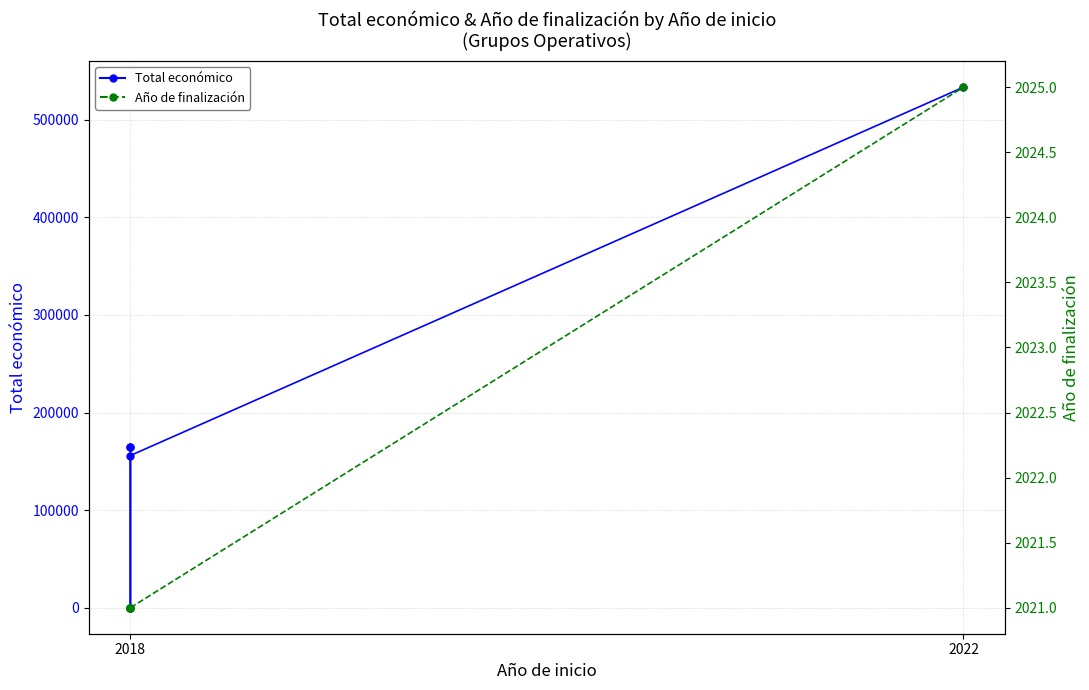

True or false: Total económico and Año de finalización intersect in this chart.

True